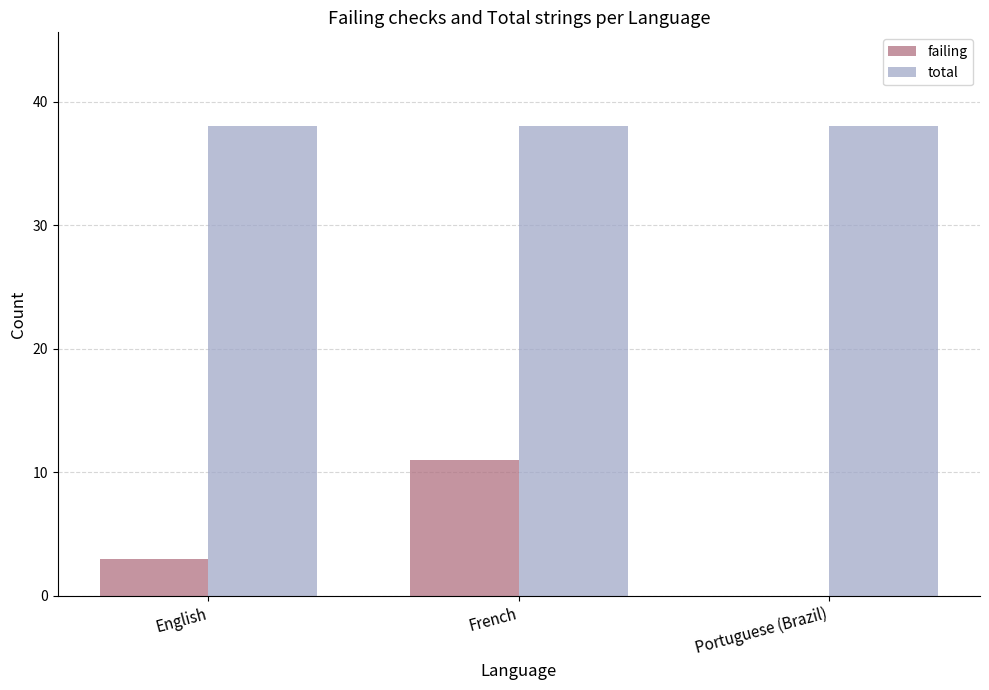

What is the sum of the failing values at Portuguese (Brazil) and French?

11